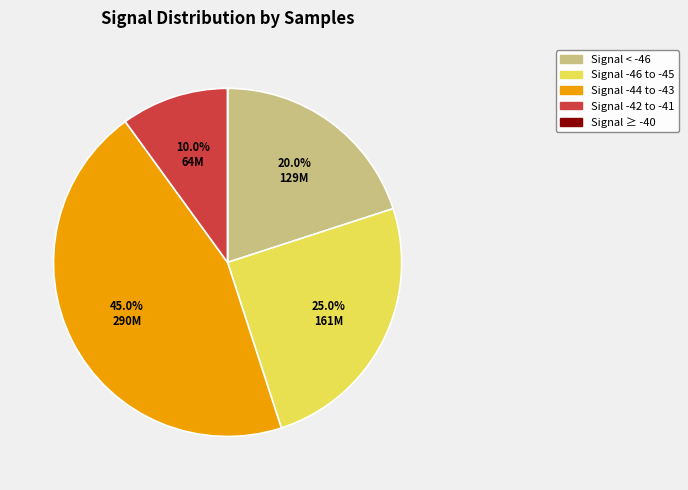

Which category has the biggest portion of the pie?

Signal -44 to -43